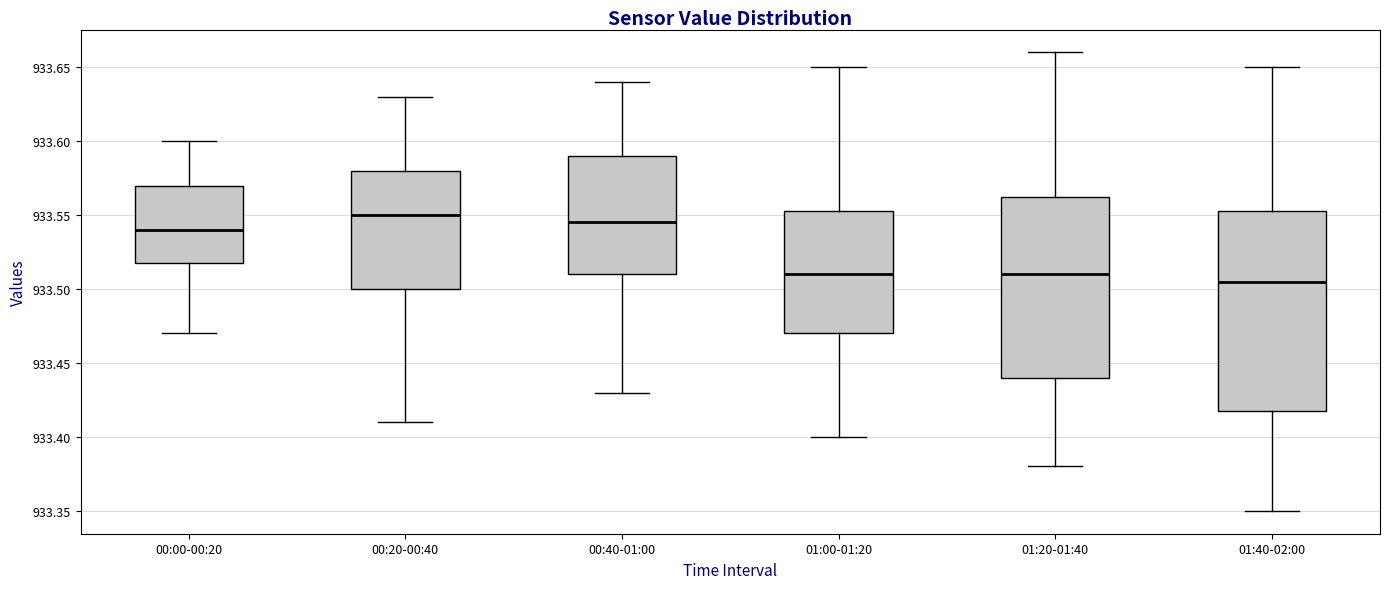

Which box is the tallest, from its lower edge to its upper edge?

01:40-02:00